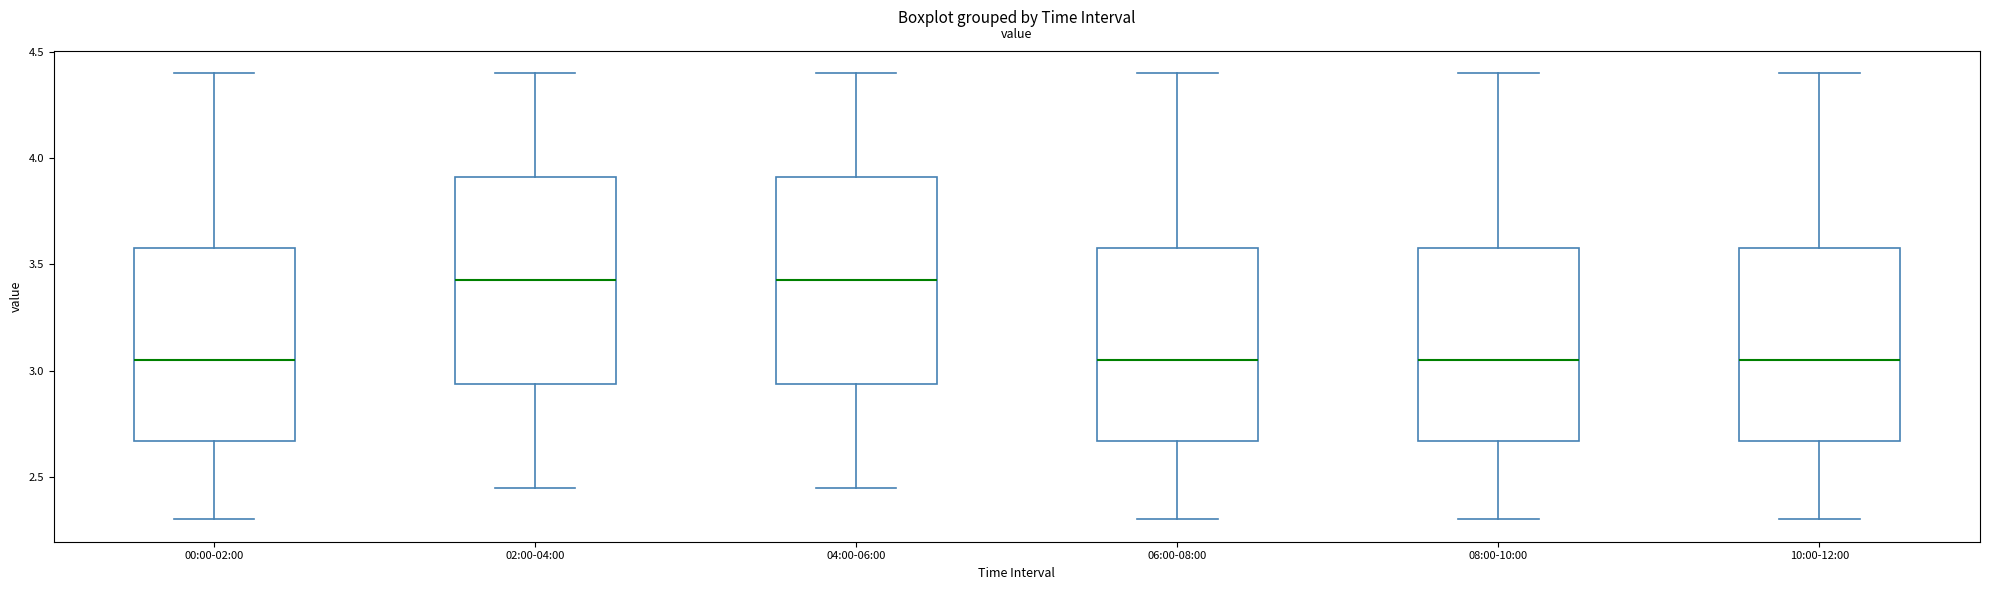

Where does the lower whisker of the box for 00:00-02:00 end on the y-axis? The values are not printed on the chart, so give them approximately, as read against the axis.

2.30